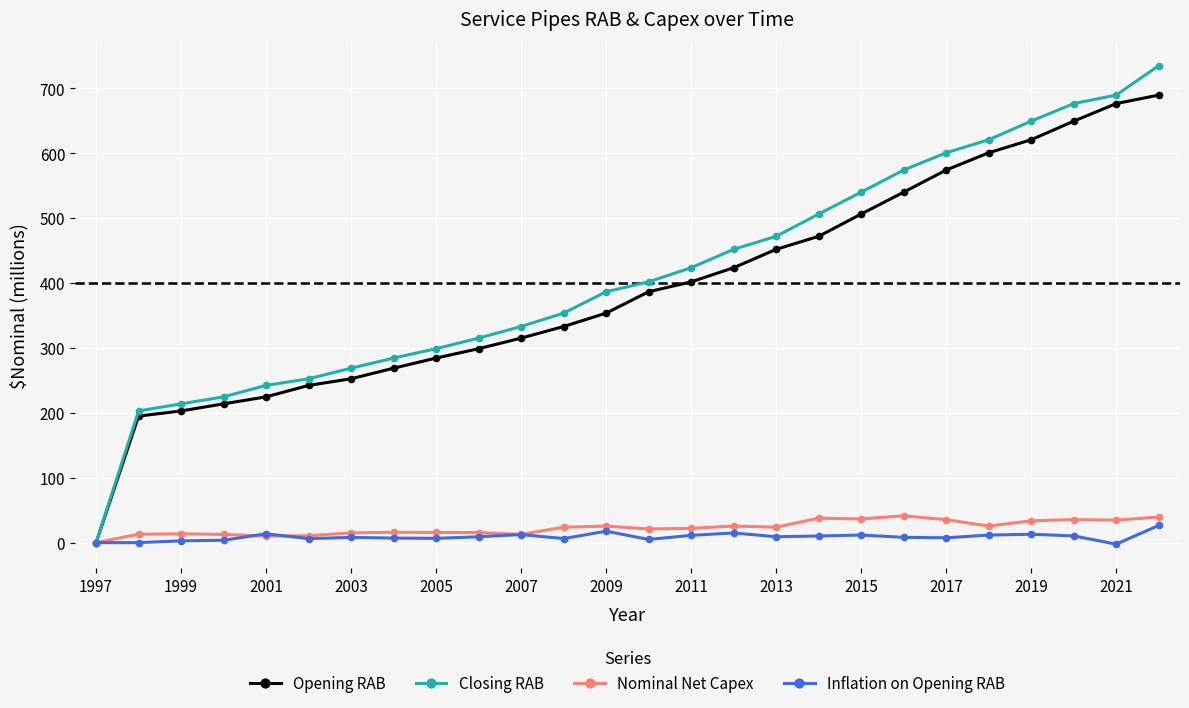

Which series has the widest spread of values?

Closing RAB